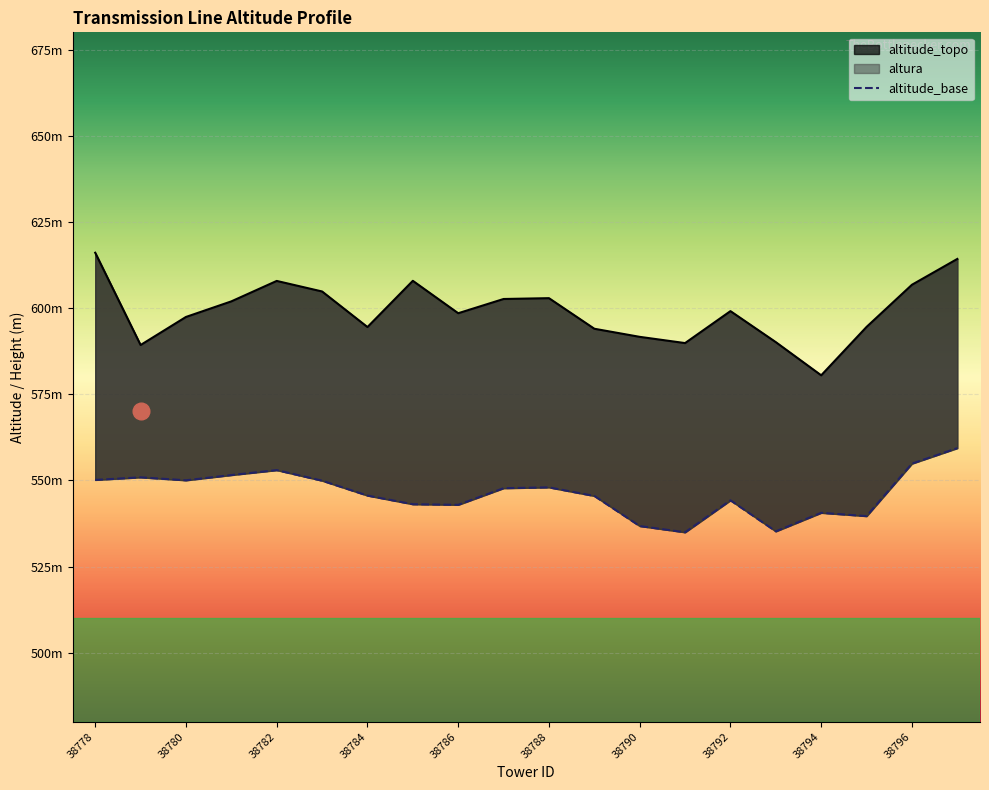

True or false: altitude_base and altura cross at least once.

False